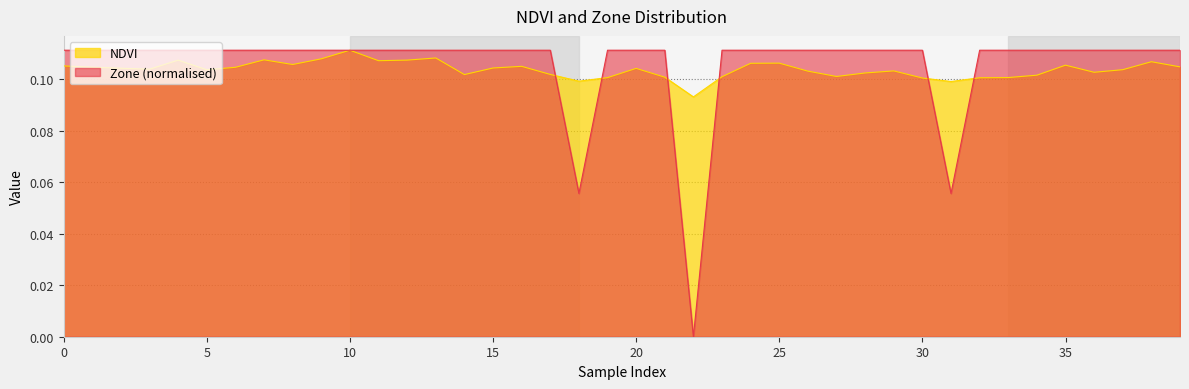

At how many categories does at least one series exceed 0?

40